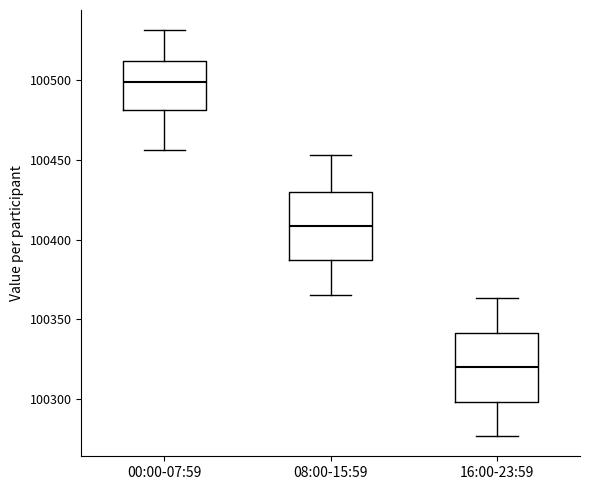

Reading left to right, read every box against the y-axis: the position of its median line, the range the box covers, and the ends of its whiskers. The values are not printed on the chart, so give them approximately, as read against the axis.

00:00-07:59: median 100500, box 100480 to 100510, whiskers 100455 to 100530
08:00-15:59: median 100410, box 100385 to 100430, whiskers 100365 to 100455
16:00-23:59: median 100320, box 100300 to 100340, whiskers 100275 to 100365